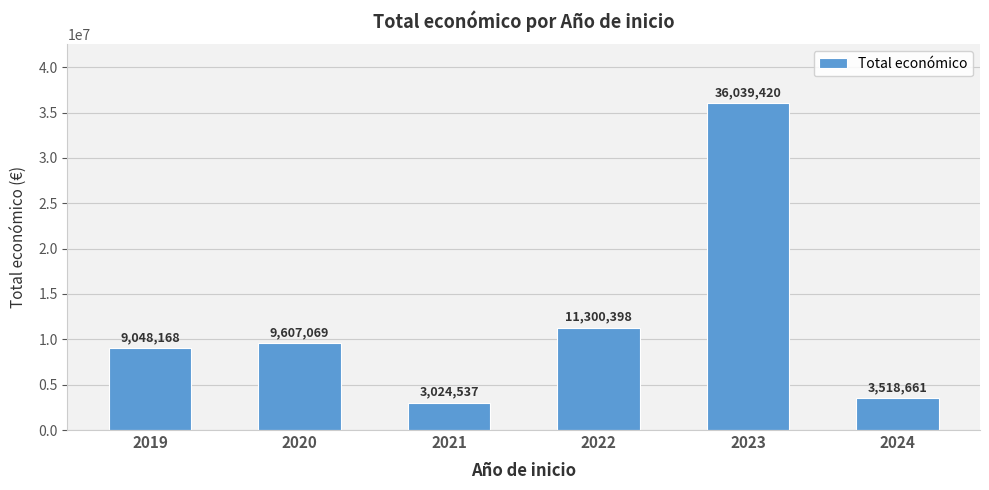

The value at 2022 is 11300398. True or false?

True